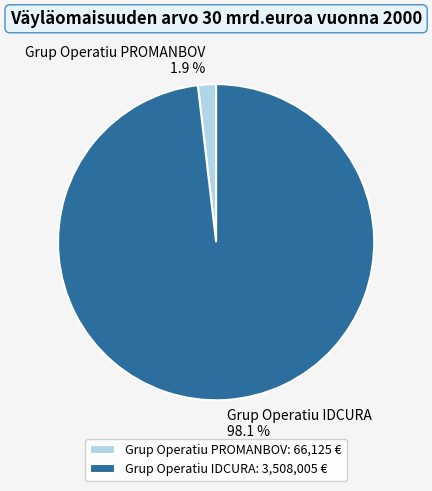

Is it true that Grup Operatiu IDCURA is 88% of the pie?

False